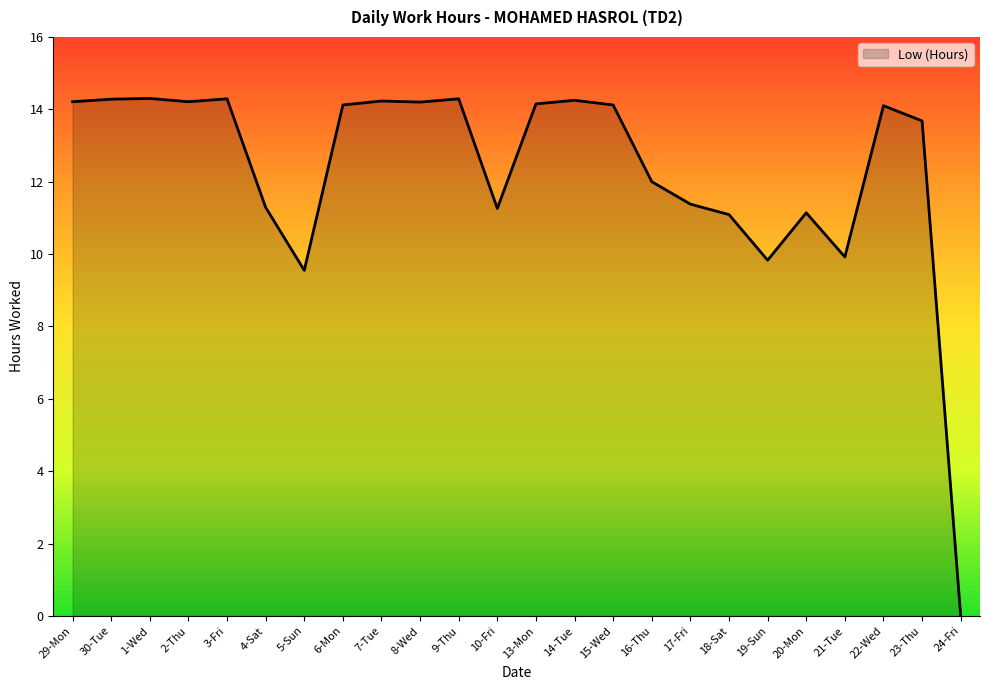

At which label does the data first exceed 14?

29-Mon